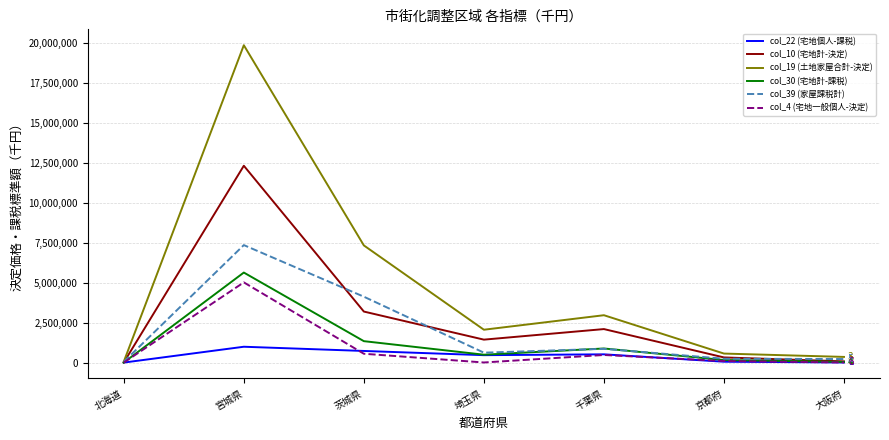

At which category is the sum across all series the highest?

宮城県